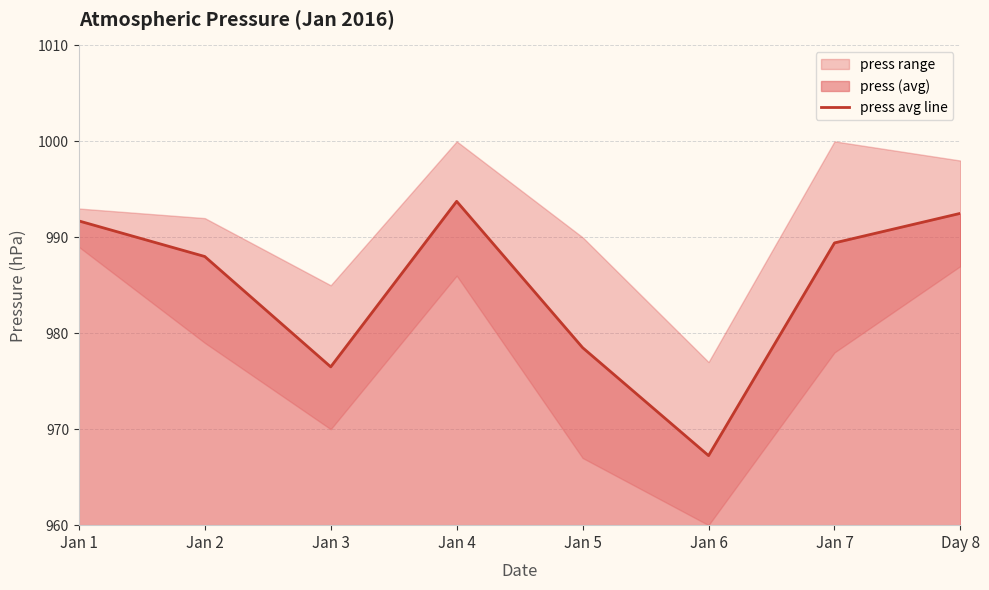

Rank the categories by value from highest to lowest.

Jan 4, Day 8, Jan 1, Jan 7, Jan 2, Jan 5, Jan 3, Jan 6